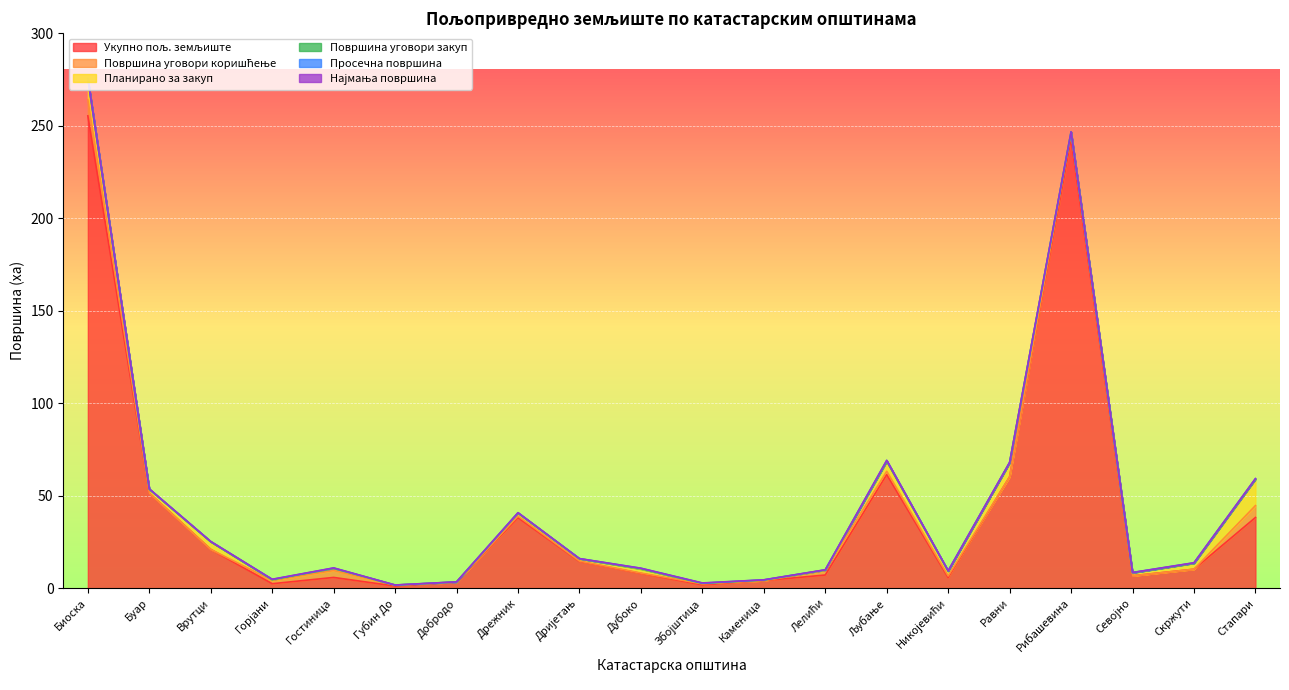

Count the number of data series in this chart.

6